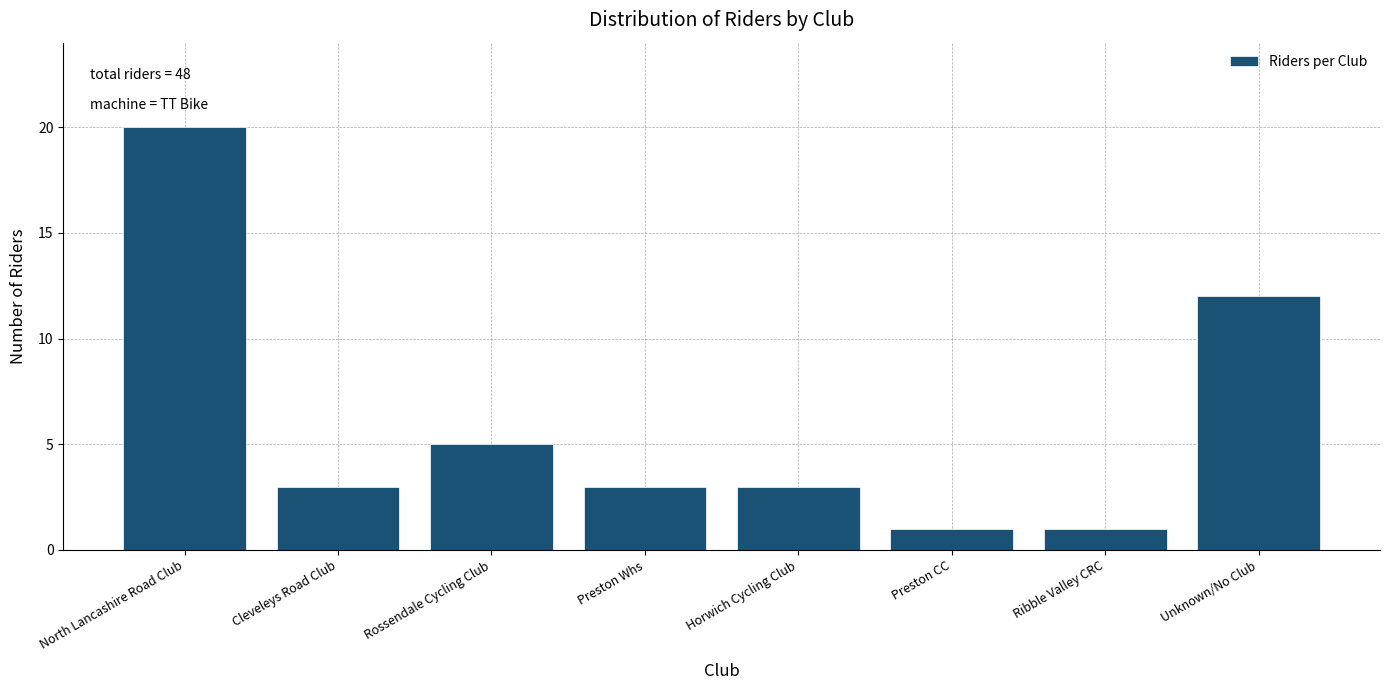

Reading left to right, extract all data points from this chart.

North Lancashire Road Club=20	Cleveleys Road Club=3	Rossendale Cycling Club=5	Preston Whs=3	Horwich Cycling Club=3	Preston CC=1	Ribble Valley CRC=1	Unknown/No Club=12